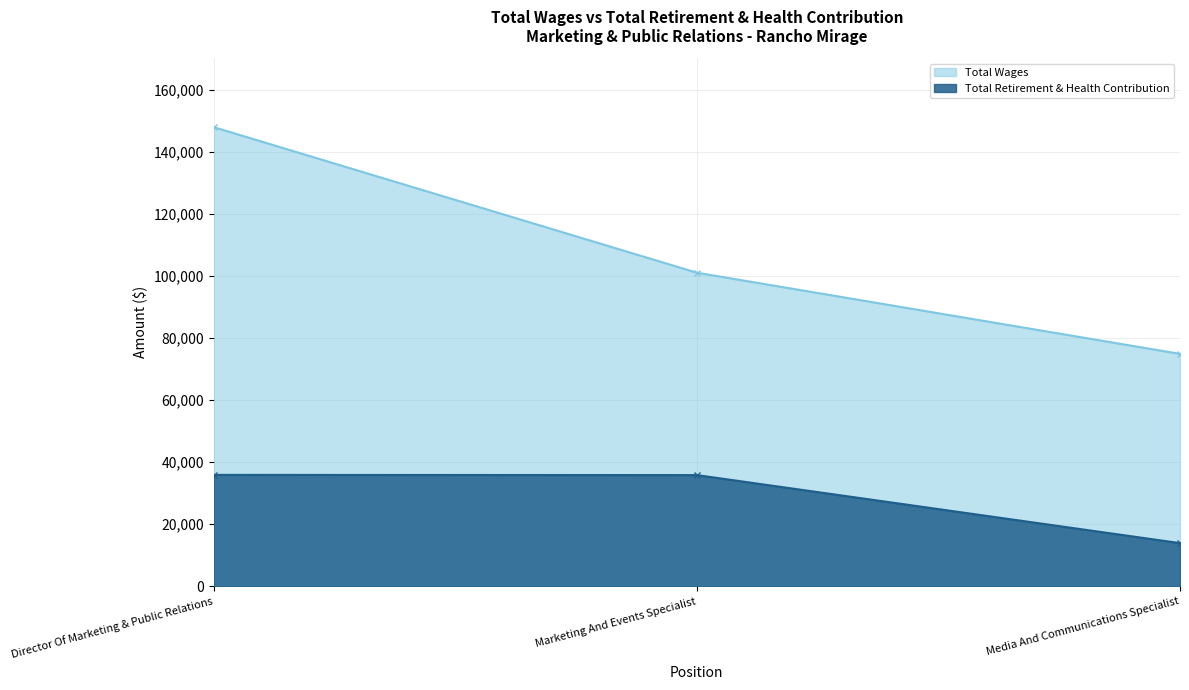

Count the number of categories in the chart.

3